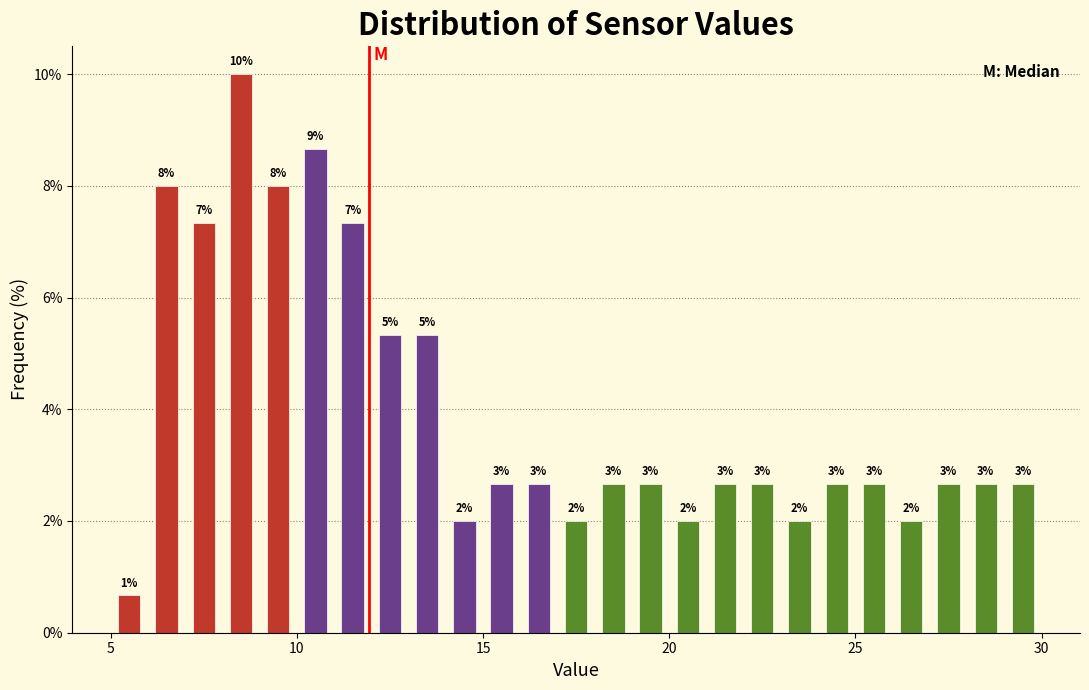

Around what value on the x-axis is the tallest bar? Give the approximate position of its centre, as read against the axis.

8.5